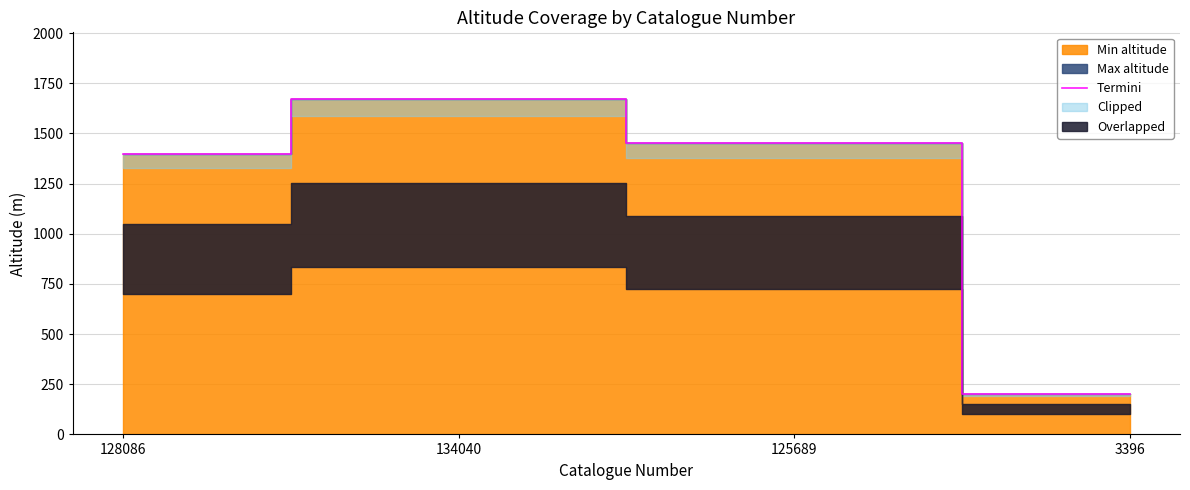

How many lines are shown in the chart?

1